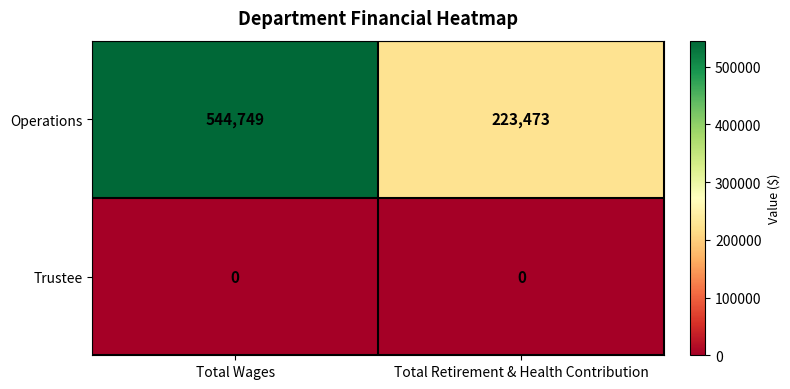

What is the total value across all series at Total Retirement & Health Contribution?

223473